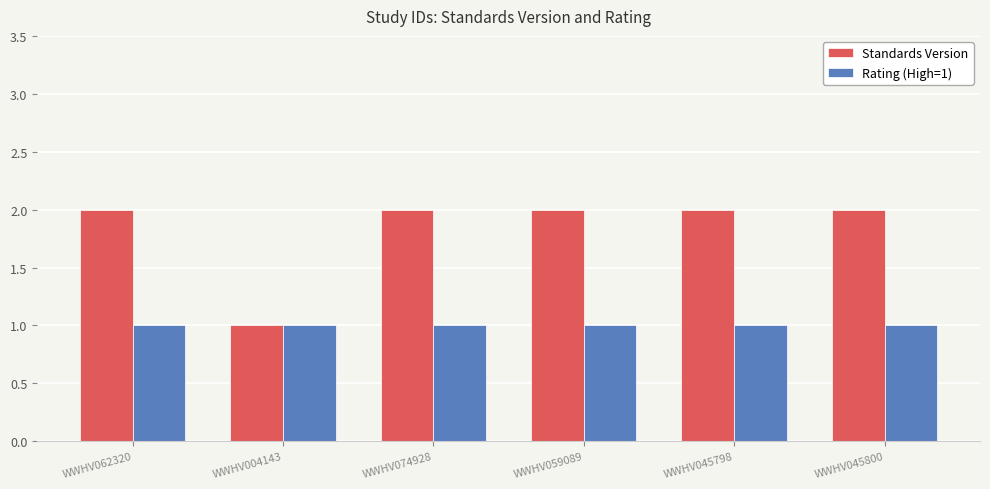

Rank the series by their average value, from highest to lowest.

Standards Version, Rating (High=1)